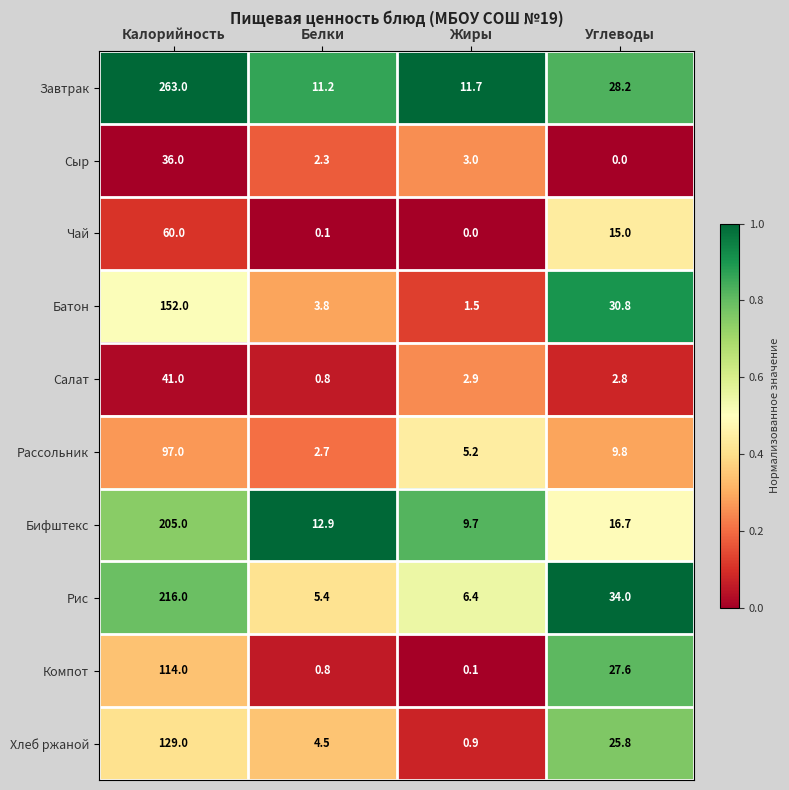

What is the sum of the Батон values at Калорийность and Углеводы?

182.8